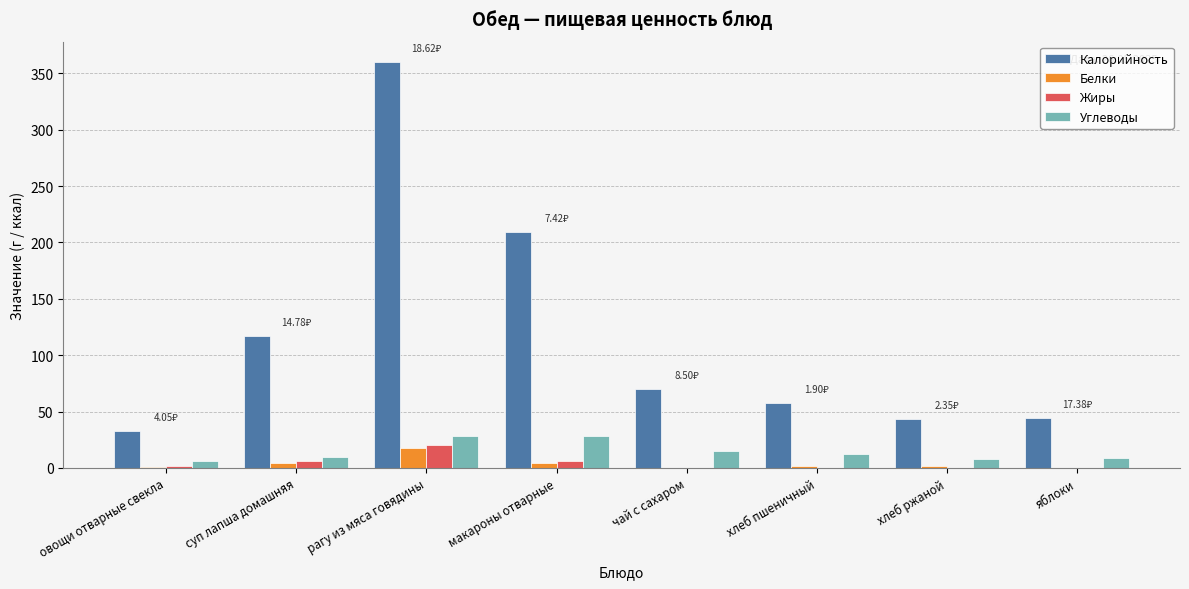

Between суп лапша домашняя and хлеб пшеничный, which series saw the biggest shift?

Калорийность